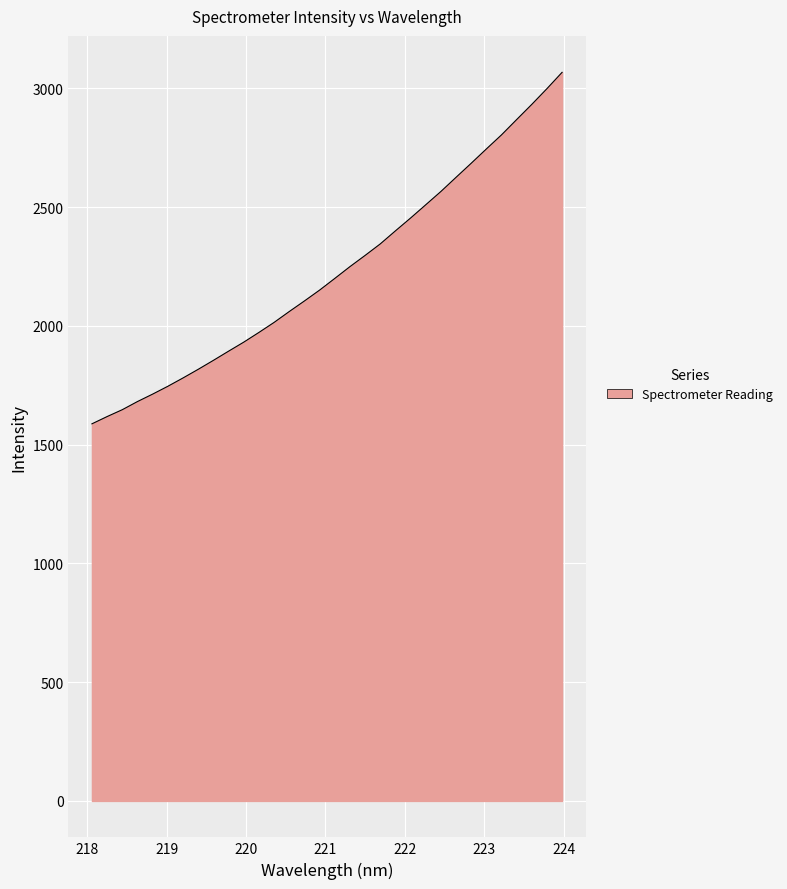

What is the maximum value shown in the chart?

3067.7